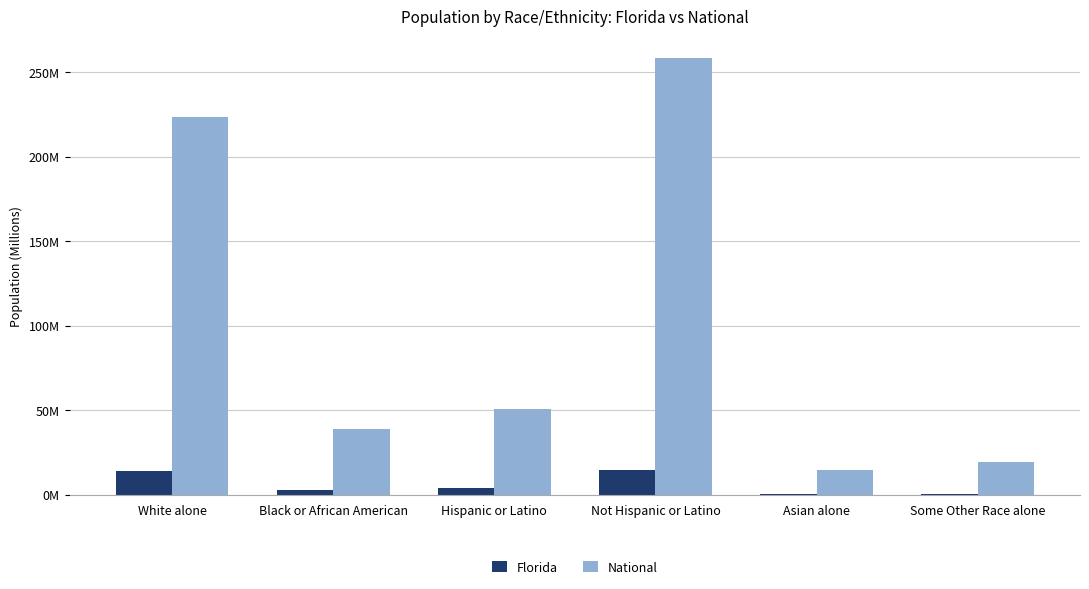

Reading left to right, what are all the values shown in this chart?

Florida: 14.1	3.0	4.2	14.6	0.5	0.7
National: 223.6	38.9	50.5	258.3	14.7	19.1